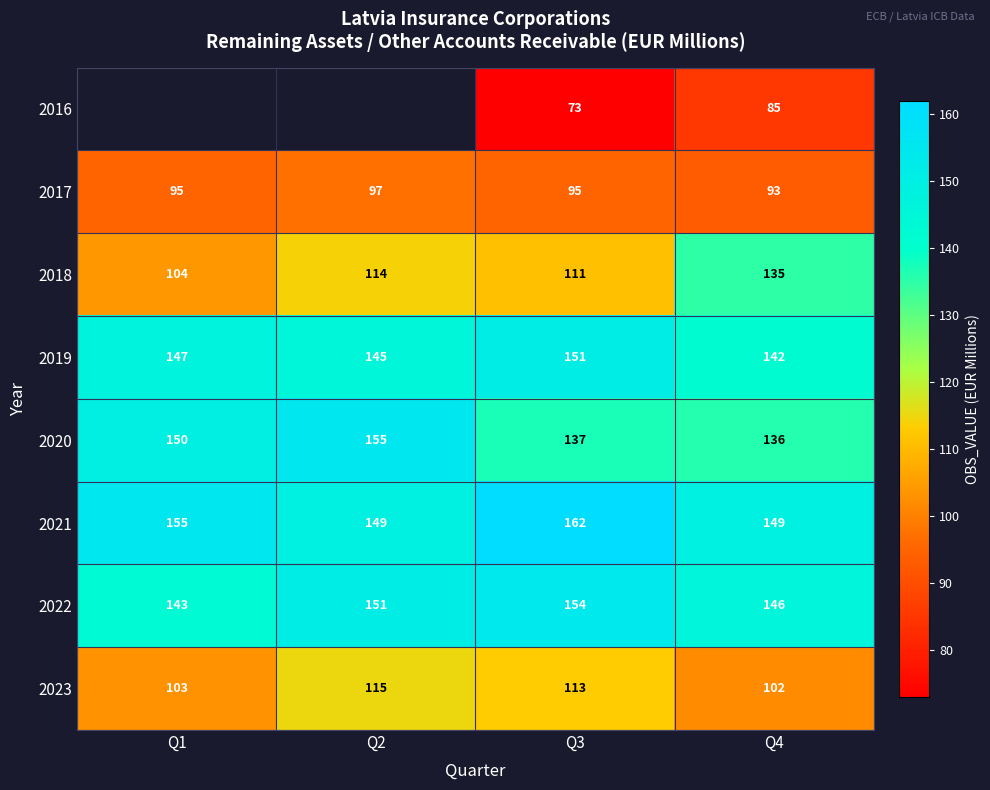

How many data points in 2022 are less than 151?

2